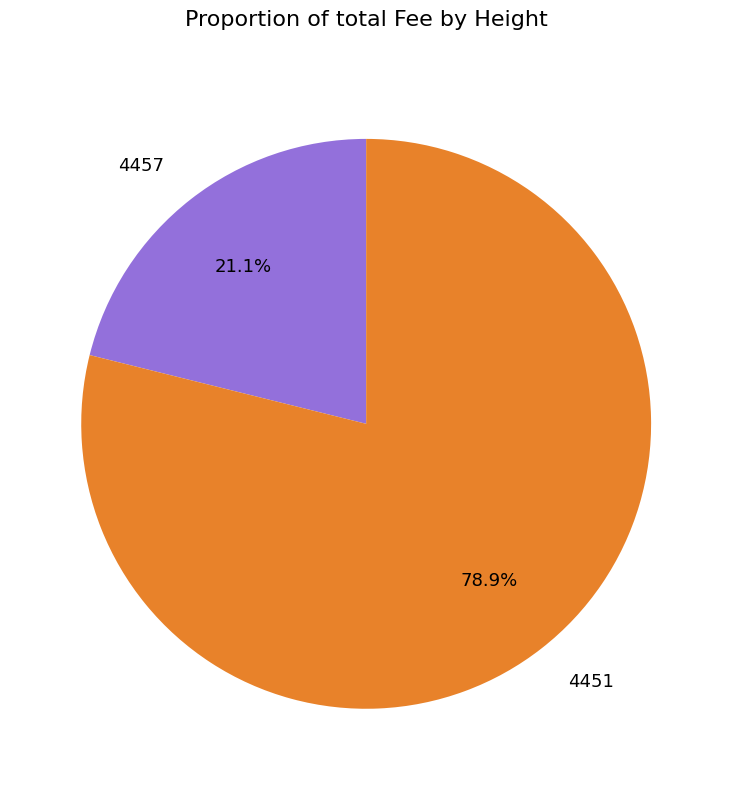

Which slice is the smallest?

4457